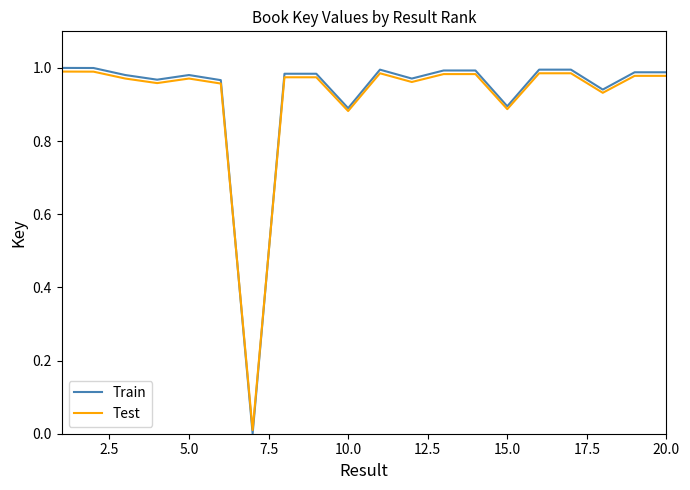

How many positive values does the Train series have?

19